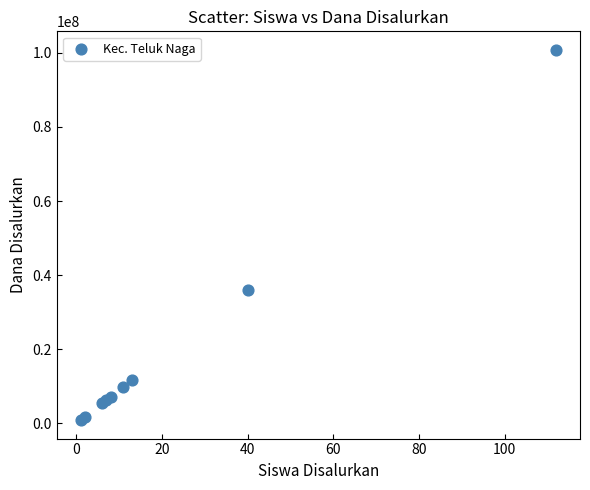

What Y value in the scatter plot is closest to 50850000?

36000000